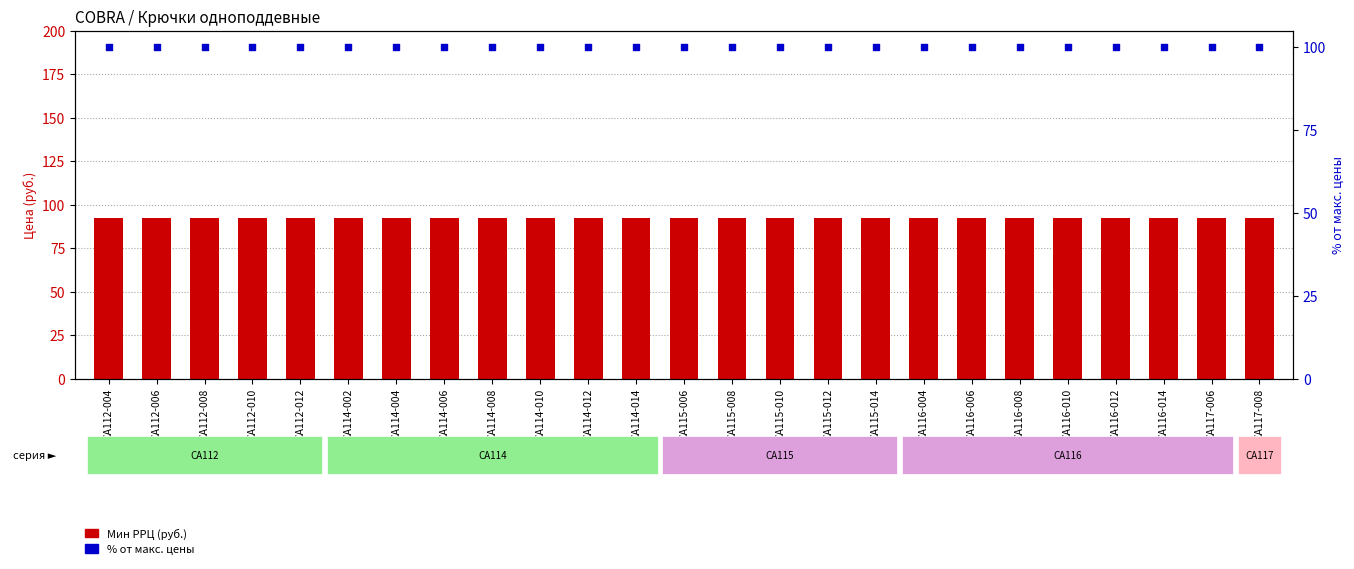

Which series has the largest total across all categories?

% от макс. цены